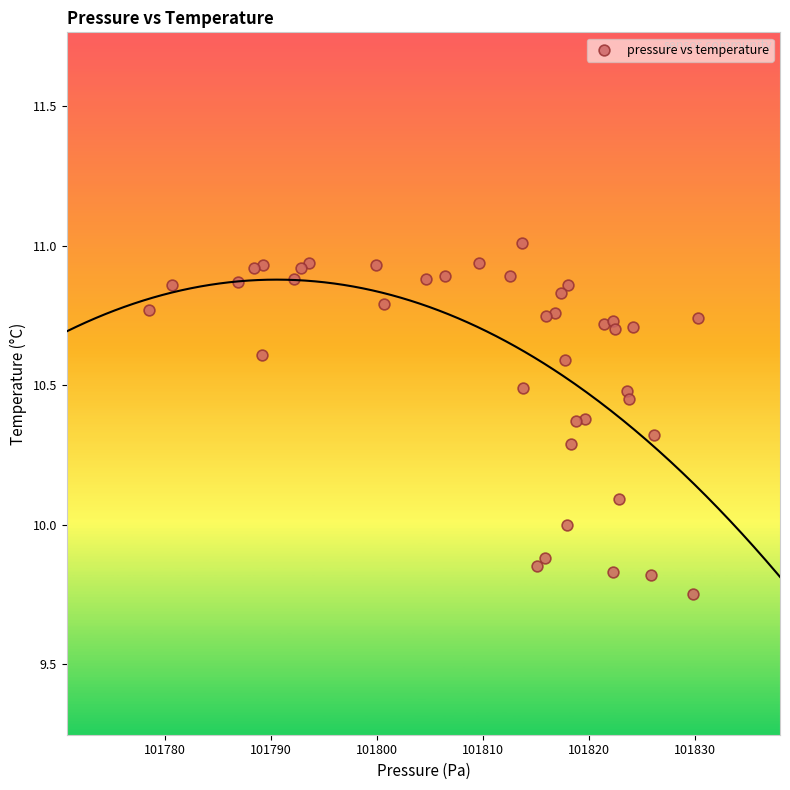

What is the range of X values (max minus min)?

51.8